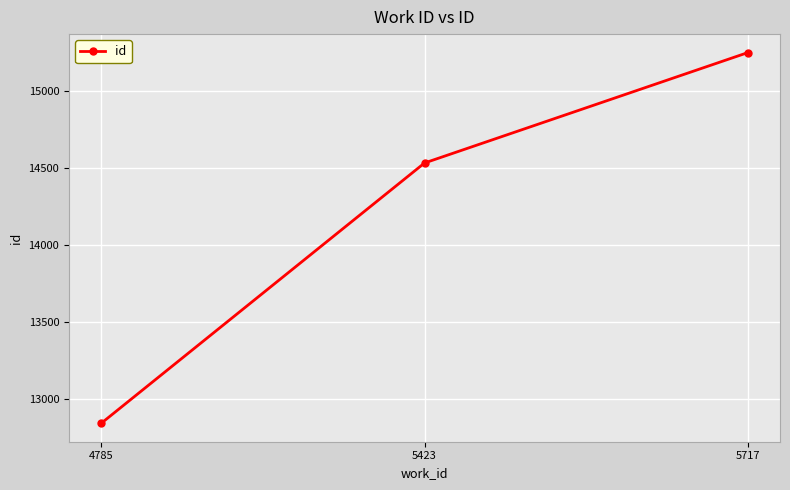

The value at 4785 is 18333. True or false?

False